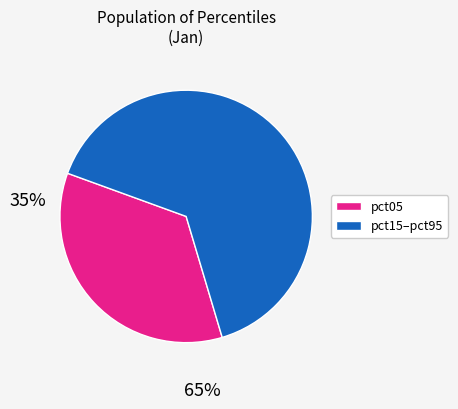

Does any single category account for the majority?

Yes